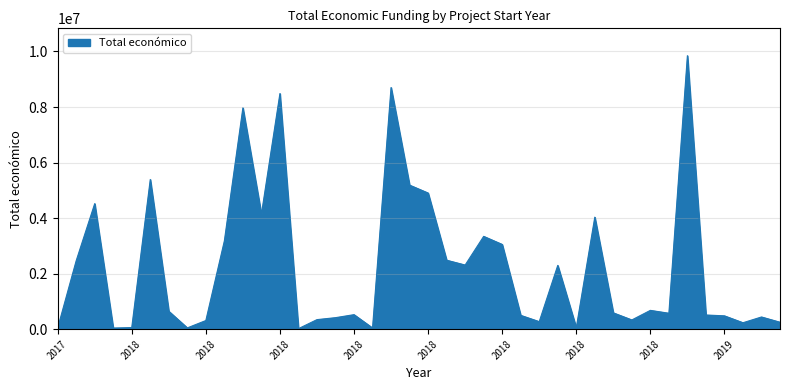

What is the difference between the maximum and minimum values?

9828454